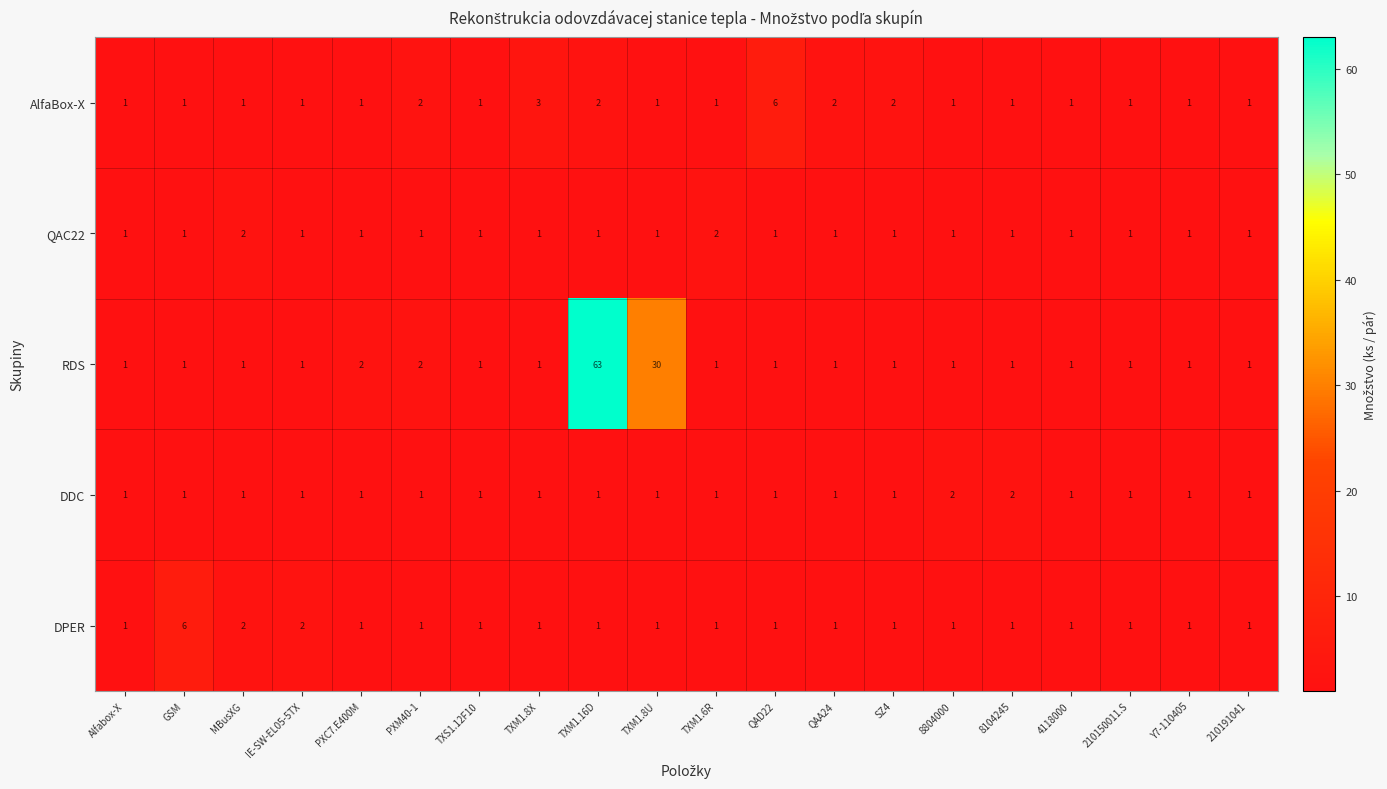

How many values in the QAC22 series exceed 1?

2